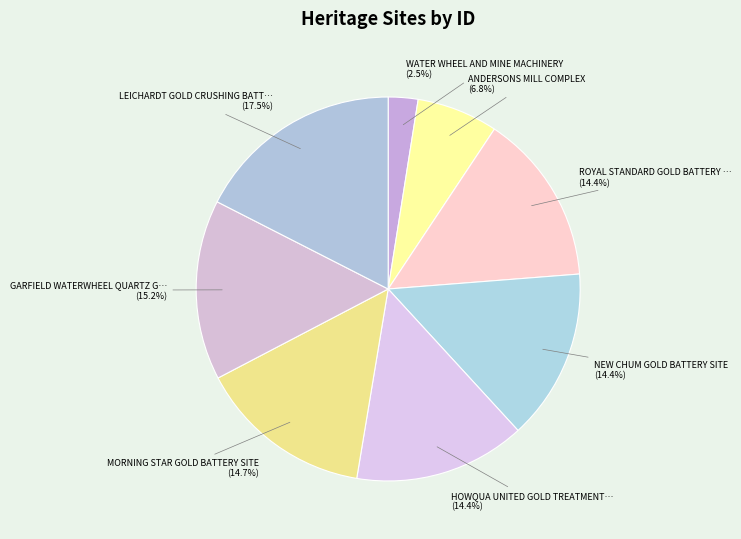

How many segments does this pie chart have?

8